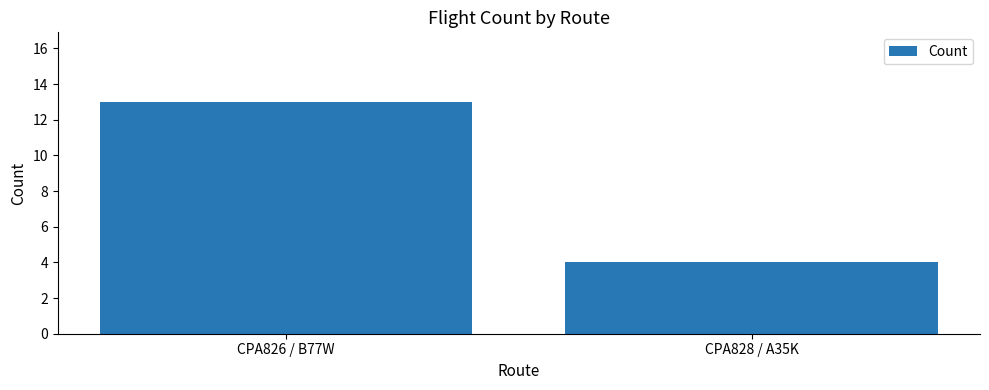

What is the sum of all values?

17